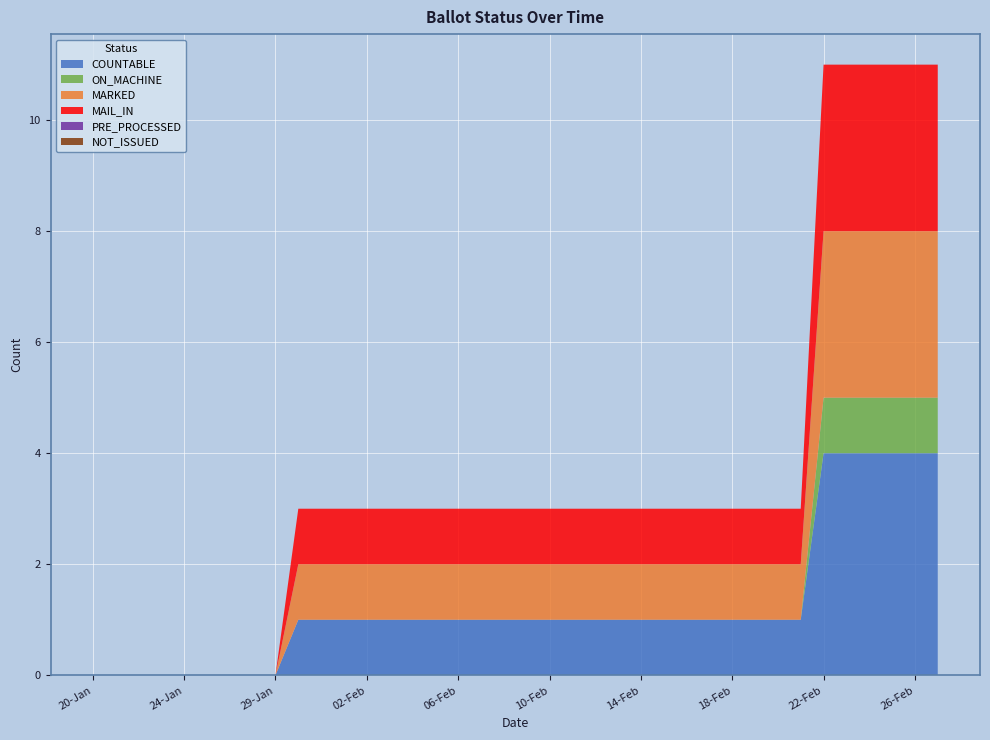

Reading left to right, list all the values displayed in this chart.

COUNTABLE: 20-Jan=0	21-Jan=0	22-Jan=0	23-Jan=0	24-Jan=0	25-Jan=0	26-Jan=0	27-Jan=0	29-Jan=0	30-Jan=1	31-Jan=1	01-Feb=1	02-Feb=1	03-Feb=1	04-Feb=1	05-Feb=1	06-Feb=1	07-Feb=1	08-Feb=1	09-Feb=1	10-Feb=1	11-Feb=1	12-Feb=1	13-Feb=1	14-Feb=1	15-Feb=1	16-Feb=1	17-Feb=1	18-Feb=1	19-Feb=1	20-Feb=1	21-Feb=1	22-Feb=4	23-Feb=4	24-Feb=4	25-Feb=4	26-Feb=4	27-Feb=4
ON_MACHINE: 20-Jan=0	21-Jan=0	22-Jan=0	23-Jan=0	24-Jan=0	25-Jan=0	26-Jan=0	27-Jan=0	29-Jan=0	30-Jan=0	31-Jan=0	01-Feb=0	02-Feb=0	03-Feb=0	04-Feb=0	05-Feb=0	06-Feb=0	07-Feb=0	08-Feb=0	09-Feb=0	10-Feb=0	11-Feb=0	12-Feb=0	13-Feb=0	14-Feb=0	15-Feb=0	16-Feb=0	17-Feb=0	18-Feb=0	19-Feb=0	20-Feb=0	21-Feb=0	22-Feb=1	23-Feb=1	24-Feb=1	25-Feb=1	26-Feb=1	27-Feb=1
MARKED: 20-Jan=0	21-Jan=0	22-Jan=0	23-Jan=0	24-Jan=0	25-Jan=0	26-Jan=0	27-Jan=0	29-Jan=0	30-Jan=1	31-Jan=1	01-Feb=1	02-Feb=1	03-Feb=1	04-Feb=1	05-Feb=1	06-Feb=1	07-Feb=1	08-Feb=1	09-Feb=1	10-Feb=1	11-Feb=1	12-Feb=1	13-Feb=1	14-Feb=1	15-Feb=1	16-Feb=1	17-Feb=1	18-Feb=1	19-Feb=1	20-Feb=1	21-Feb=1	22-Feb=3	23-Feb=3	24-Feb=3	25-Feb=3	26-Feb=3	27-Feb=3
MAIL_IN: 20-Jan=0	21-Jan=0	22-Jan=0	23-Jan=0	24-Jan=0	25-Jan=0	26-Jan=0	27-Jan=0	29-Jan=0	30-Jan=1	31-Jan=1	01-Feb=1	02-Feb=1	03-Feb=1	04-Feb=1	05-Feb=1	06-Feb=1	07-Feb=1	08-Feb=1	09-Feb=1	10-Feb=1	11-Feb=1	12-Feb=1	13-Feb=1	14-Feb=1	15-Feb=1	16-Feb=1	17-Feb=1	18-Feb=1	19-Feb=1	20-Feb=1	21-Feb=1	22-Feb=3	23-Feb=3	24-Feb=3	25-Feb=3	26-Feb=3	27-Feb=3
PRE_PROCESSED: 20-Jan=0	21-Jan=0	22-Jan=0	23-Jan=0	24-Jan=0	25-Jan=0	26-Jan=0	27-Jan=0	29-Jan=0	30-Jan=0	31-Jan=0	01-Feb=0	02-Feb=0	03-Feb=0	04-Feb=0	05-Feb=0	06-Feb=0	07-Feb=0	08-Feb=0	09-Feb=0	10-Feb=0	11-Feb=0	12-Feb=0	13-Feb=0	14-Feb=0	15-Feb=0	16-Feb=0	17-Feb=0	18-Feb=0	19-Feb=0	20-Feb=0	21-Feb=0	22-Feb=0	23-Feb=0	24-Feb=0	25-Feb=0	26-Feb=0	27-Feb=0
NOT_ISSUED: 20-Jan=0	21-Jan=0	22-Jan=0	23-Jan=0	24-Jan=0	25-Jan=0	26-Jan=0	27-Jan=0	29-Jan=0	30-Jan=0	31-Jan=0	01-Feb=0	02-Feb=0	03-Feb=0	04-Feb=0	05-Feb=0	06-Feb=0	07-Feb=0	08-Feb=0	09-Feb=0	10-Feb=0	11-Feb=0	12-Feb=0	13-Feb=0	14-Feb=0	15-Feb=0	16-Feb=0	17-Feb=0	18-Feb=0	19-Feb=0	20-Feb=0	21-Feb=0	22-Feb=0	23-Feb=0	24-Feb=0	25-Feb=0	26-Feb=0	27-Feb=0